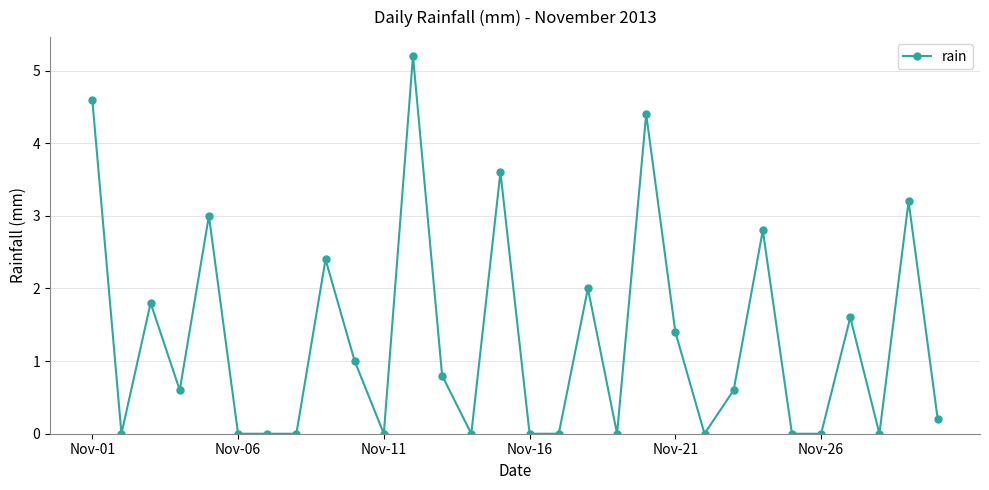

What is the value of the 4th point from the left?

0.6